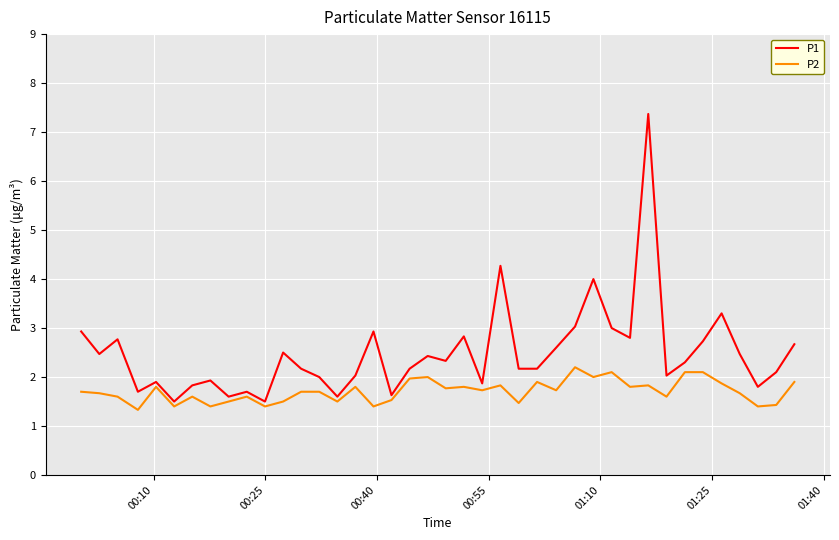

Which series has the largest range (max minus min)?

P1